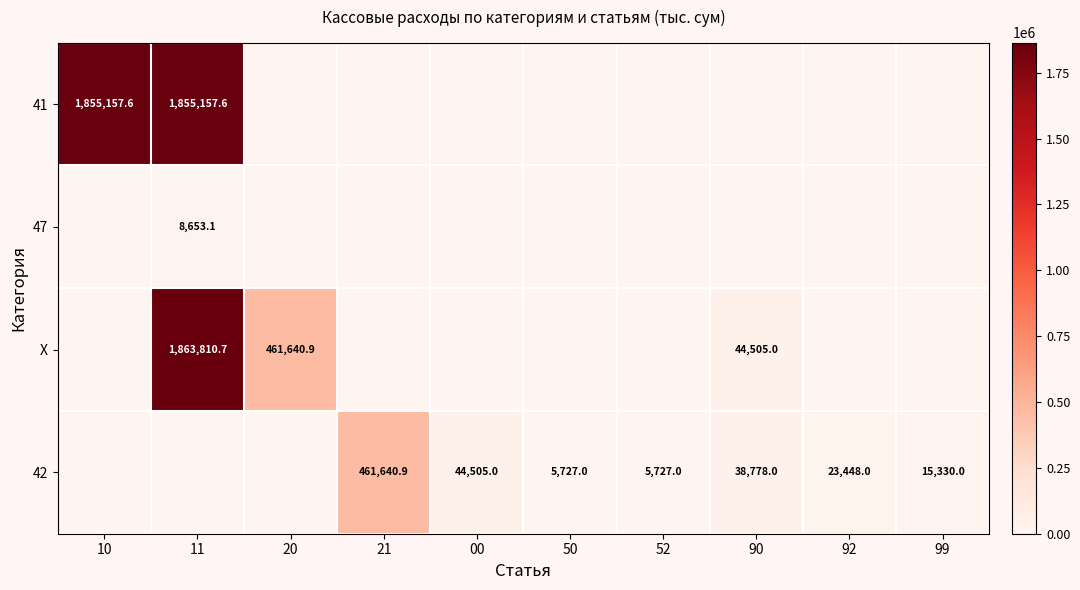

What is the difference between the 42 values at 90 and 00?

5727.0